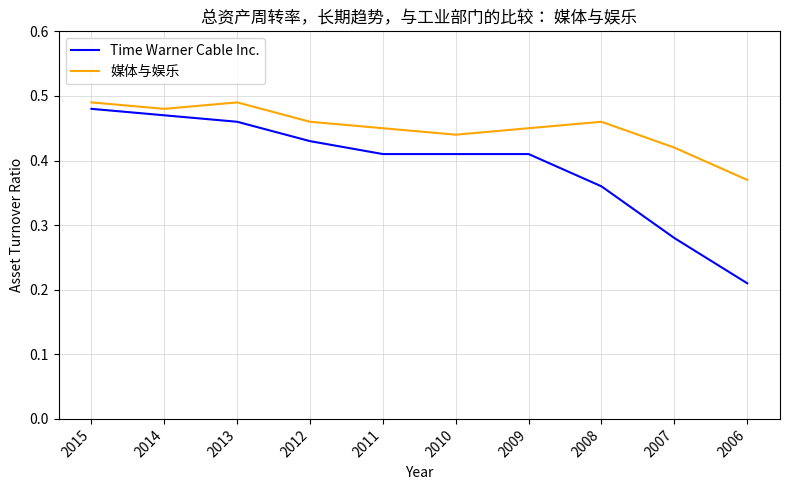

What is the sum of all 媒体与娱乐 values?

4.5